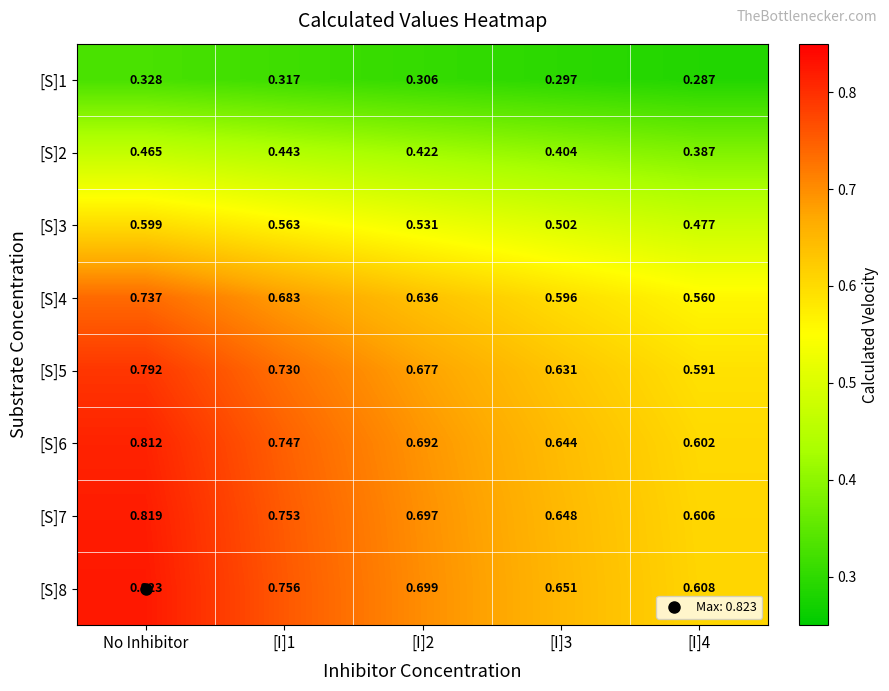

Is the value of [S]3 at [I]3 greater than the value of [S]1 at No Inhibitor?

Yes